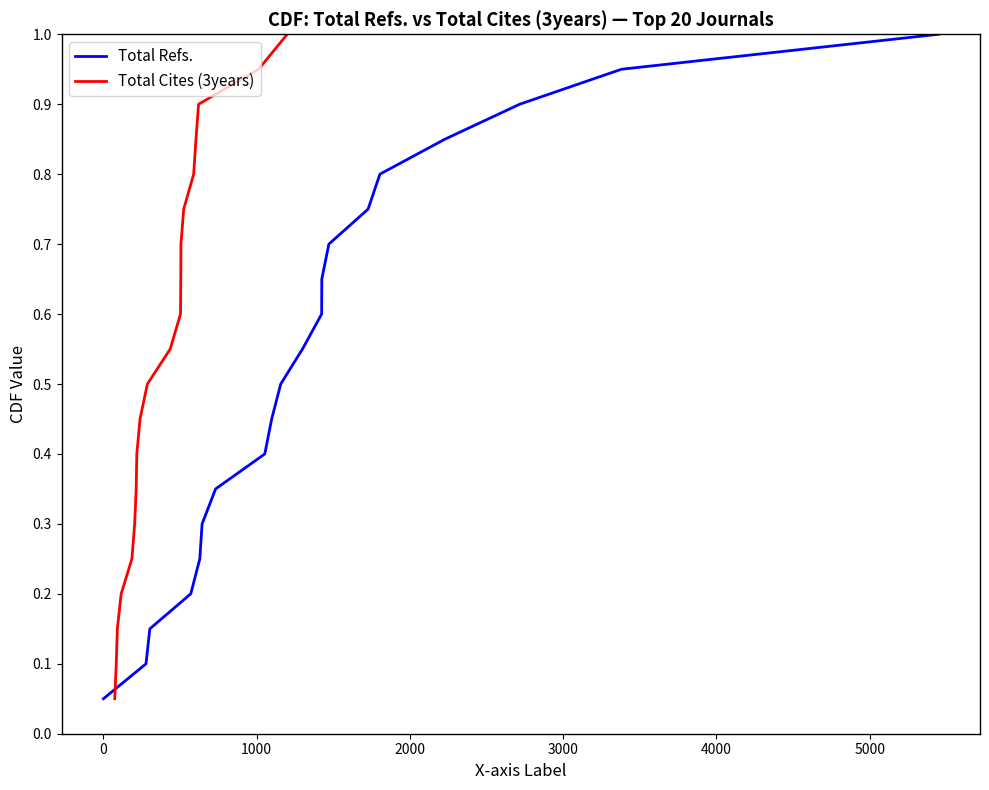

What is the value of the Total Refs. point at the 8th from the left?

0.4